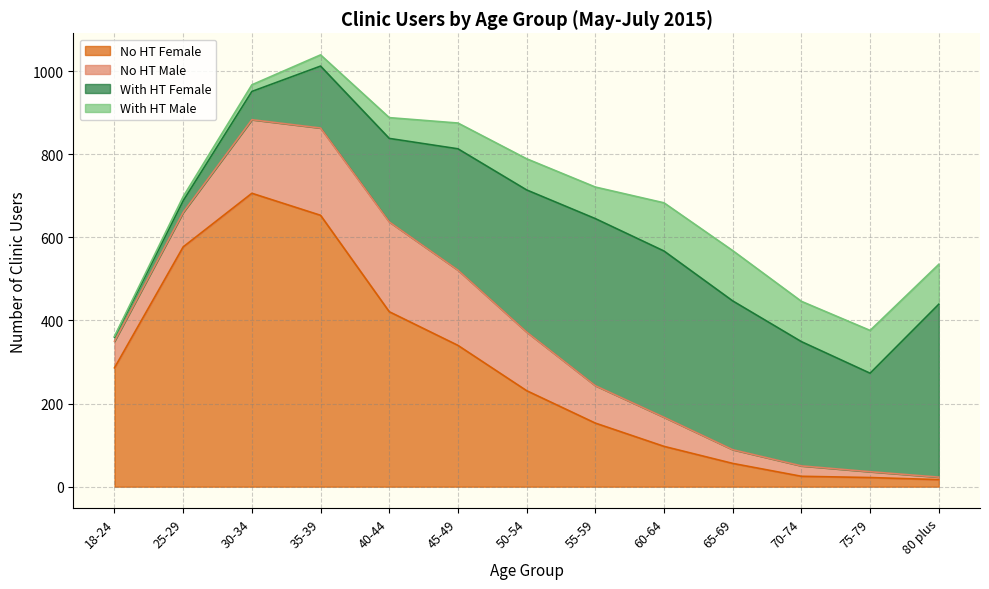

What is the label of the 8th point from the left?

55-59